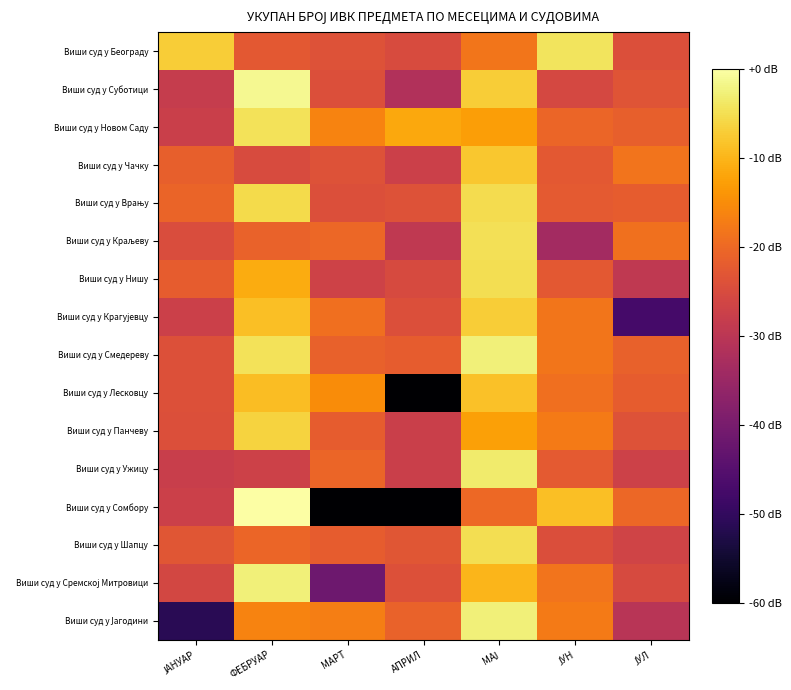

Count the number of data series in this chart.

16